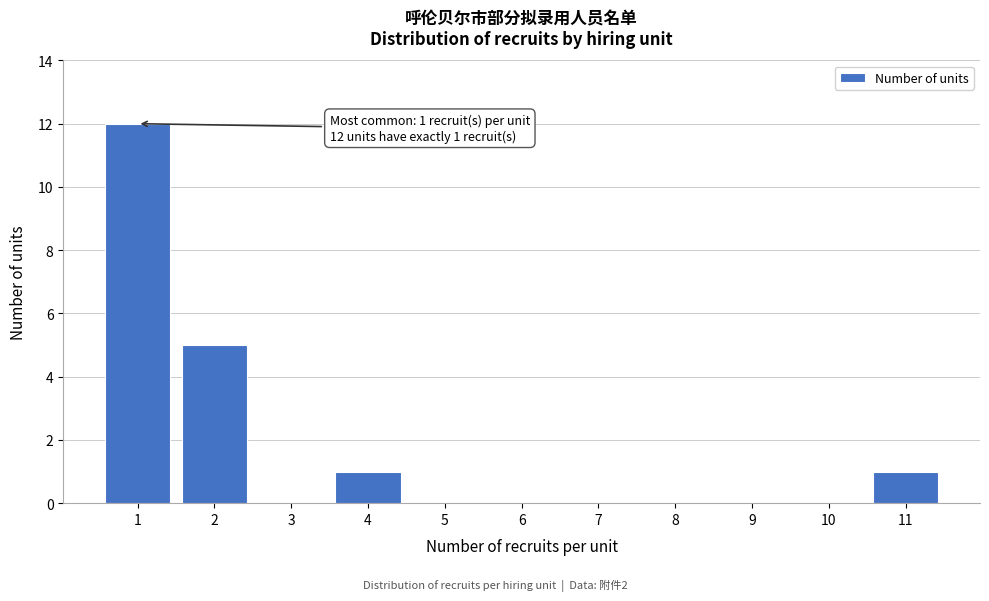

Reading right to left, extract all data points from this chart.

11=1	10=0	9=0	8=0	7=0	6=0	5=0	4=1	3=0	2=5	1=12